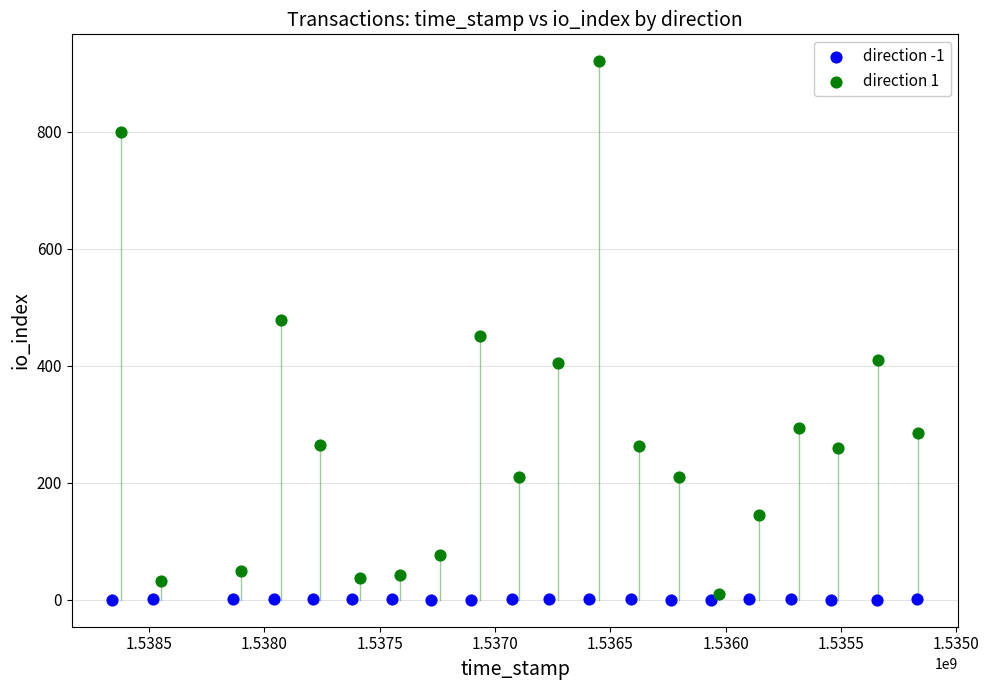

Which series has the widest spread of Y values?

direction 1